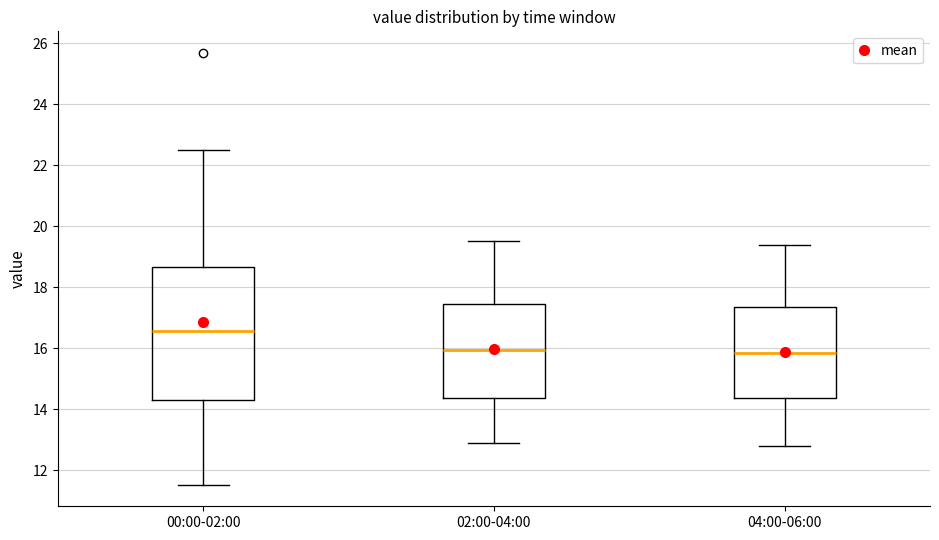

Where does the upper whisker of the box for 00:00-02:00 end on the y-axis? The values are not printed on the chart, so give them approximately, as read against the axis.

22.6